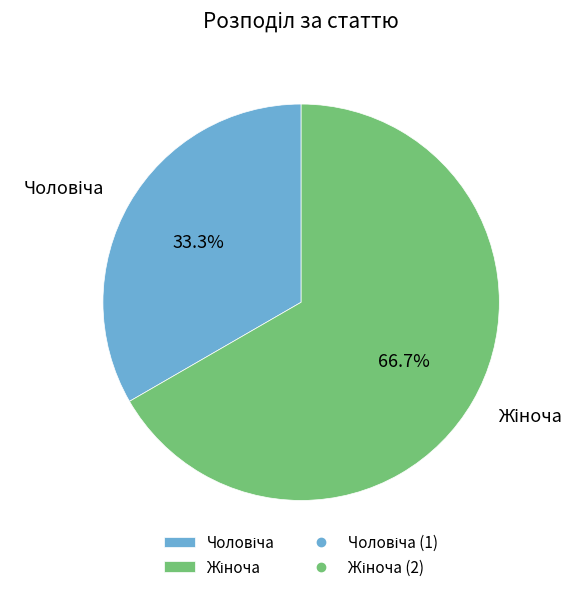

Is there any slice that represents more than half of the pie?

Yes